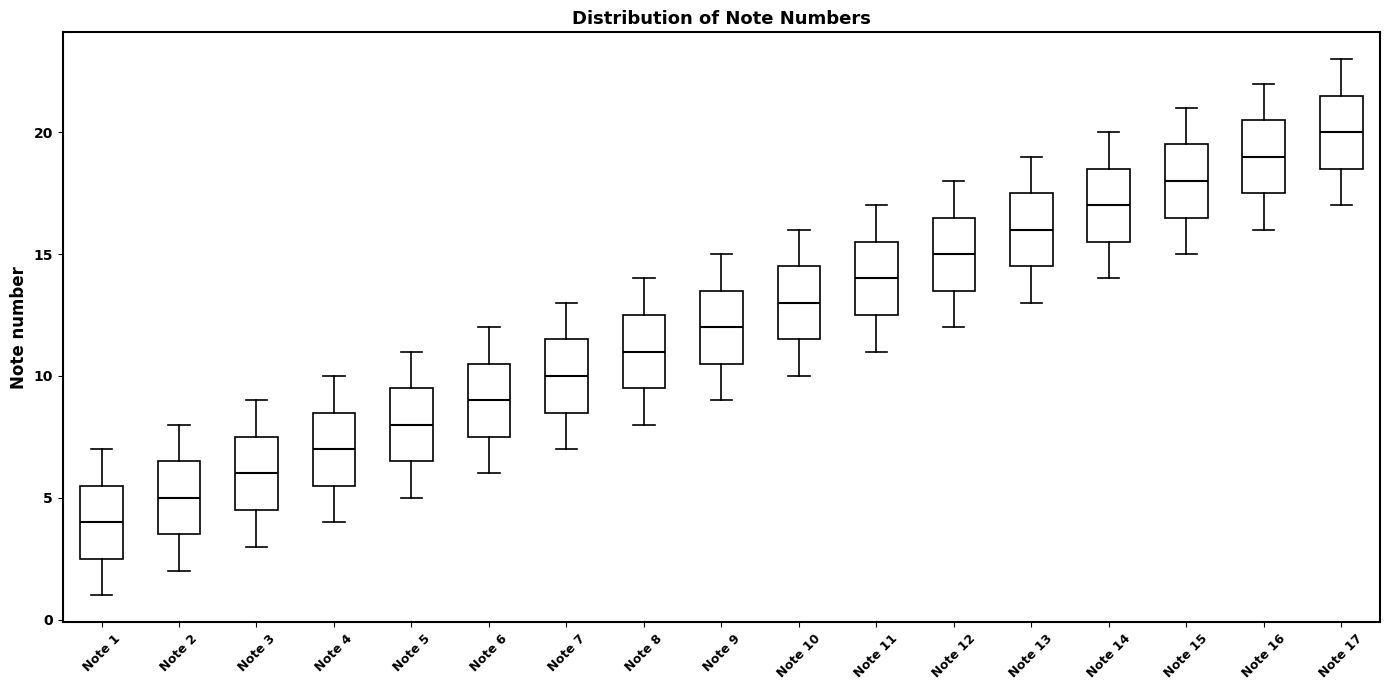

Reading left to right, read every box against the y-axis: the position of its median line, the range the box covers, and the ends of its whiskers. The values are not printed on the chart, so give them approximately, as read against the axis.

Note 1: median 4.0, box 2.5 to 5.5, whiskers 1.0 to 7.0
Note 2: median 5.0, box 3.5 to 6.5, whiskers 2.0 to 8.0
Note 3: median 6.0, box 4.5 to 7.5, whiskers 3.0 to 9.0
Note 4: median 7.0, box 5.5 to 8.5, whiskers 4.0 to 10.0
Note 5: median 8.0, box 6.5 to 9.5, whiskers 5.0 to 11.0
Note 6: median 9.0, box 7.5 to 10.5, whiskers 6.0 to 12.0
Note 7: median 10.0, box 8.5 to 11.5, whiskers 7.0 to 13.0
Note 8: median 11.0, box 9.5 to 12.5, whiskers 8.0 to 14.0
Note 9: median 12.0, box 10.5 to 13.5, whiskers 9.0 to 15.0
Note 10: median 13.0, box 11.5 to 14.5, whiskers 10.0 to 16.0
Note 11: median 14.0, box 12.5 to 15.5, whiskers 11.0 to 17.0
Note 12: median 15.0, box 13.5 to 16.5, whiskers 12.0 to 18.0
Note 13: median 16.0, box 14.5 to 17.5, whiskers 13.0 to 19.0
Note 14: median 17.0, box 15.5 to 18.5, whiskers 14.0 to 20.0
Note 15: median 18.0, box 16.5 to 19.5, whiskers 15.0 to 21.0
Note 16: median 19.0, box 17.5 to 20.5, whiskers 16.0 to 22.0
Note 17: median 20.0, box 18.5 to 21.5, whiskers 17.0 to 23.0